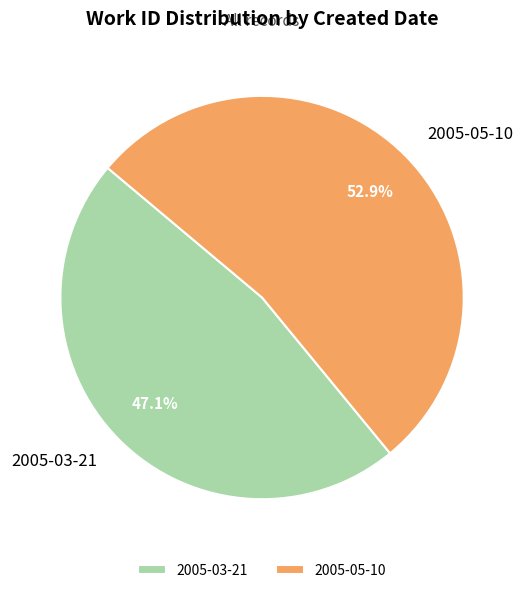

What is the majority slice?

2005-05-10